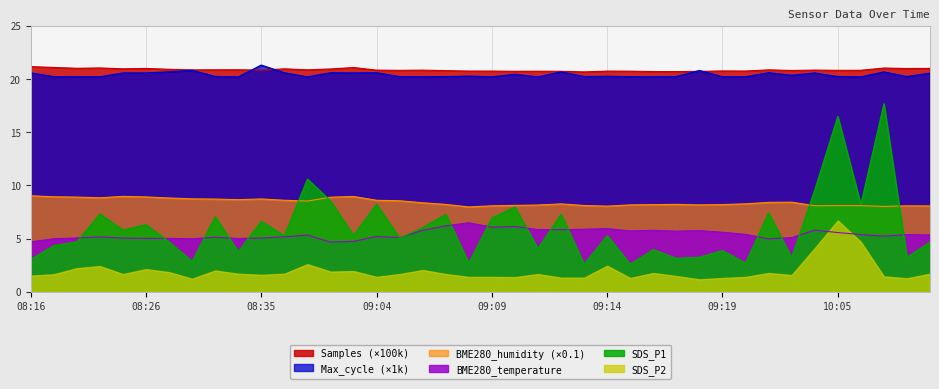

What is the smallest value displayed?

1.2